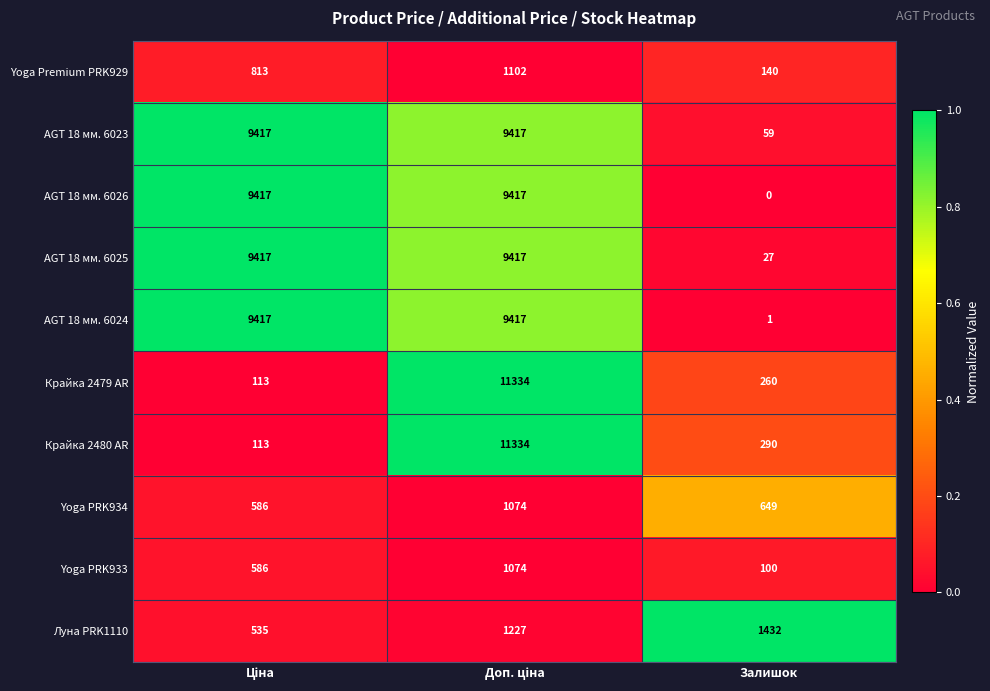

At Залишок, list the series in order from smallest to largest.

AGT 18 мм. 6026, AGT 18 мм. 6024, AGT 18 мм. 6025, AGT 18 мм. 6023, Yoga PRK933, Yoga Premium PRK929, Крайка 2479 AR, Крайка 2480 AR, Yoga PRK934, Луна PRK1110